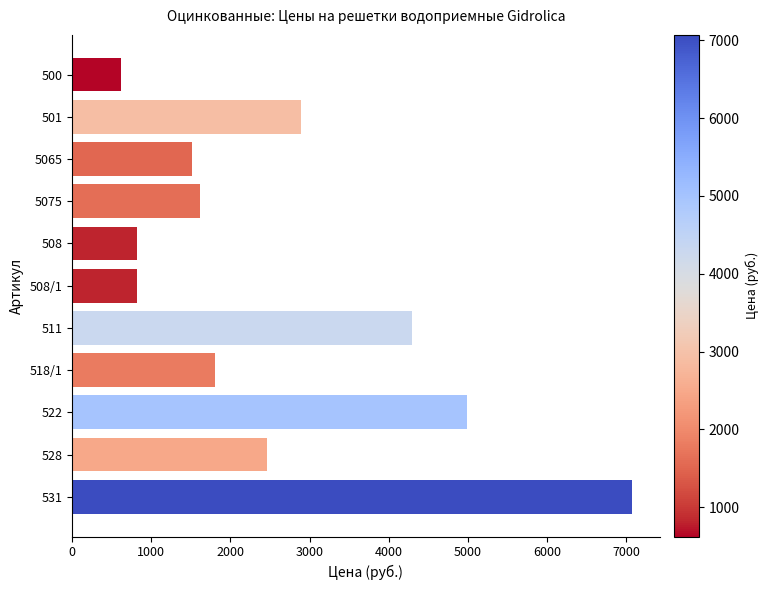

Reading bottom to top, transcribe all the data shown in this chart.

531=7068	528=2464	522=4987	518/1=1800	511=4296	508/1=816	508=816	5075=1620	5065=1520	501=2892	500=623